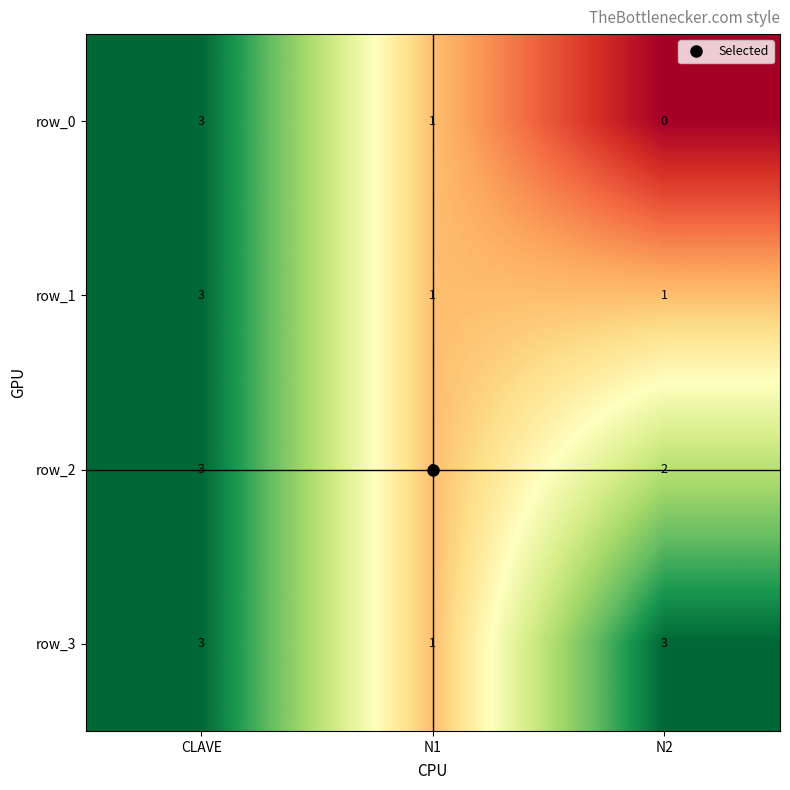

The row_2 series shows 5 at CLAVE. True or false?

False